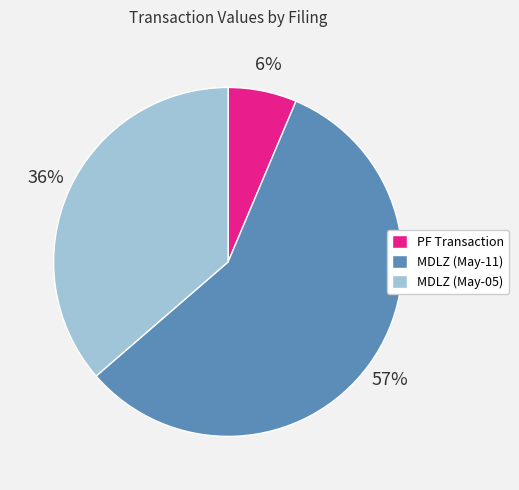

To the nearest percent, what percentage of the pie is PF Transaction?

6%